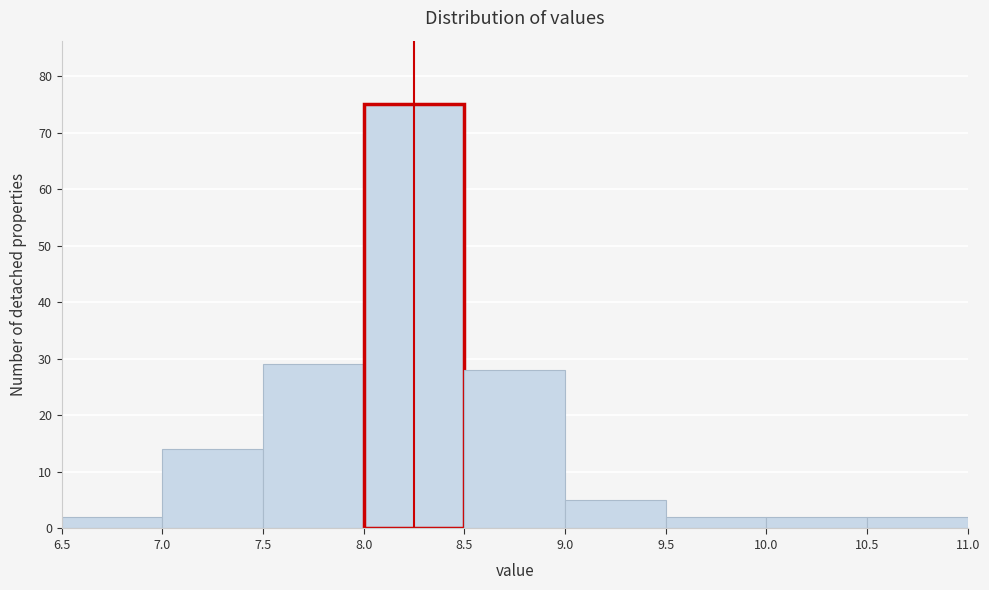

Over which range of the x-axis is the bar tallest?

8.0 to 8.5